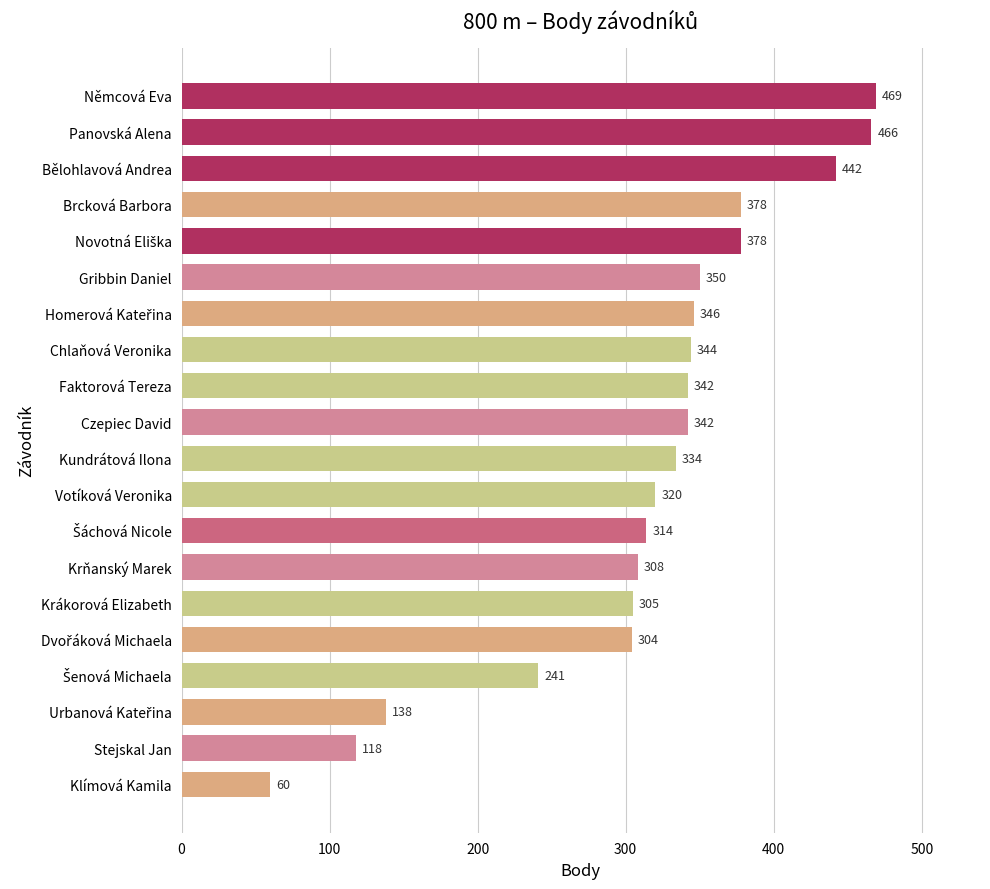

How many bars are there in total?

20